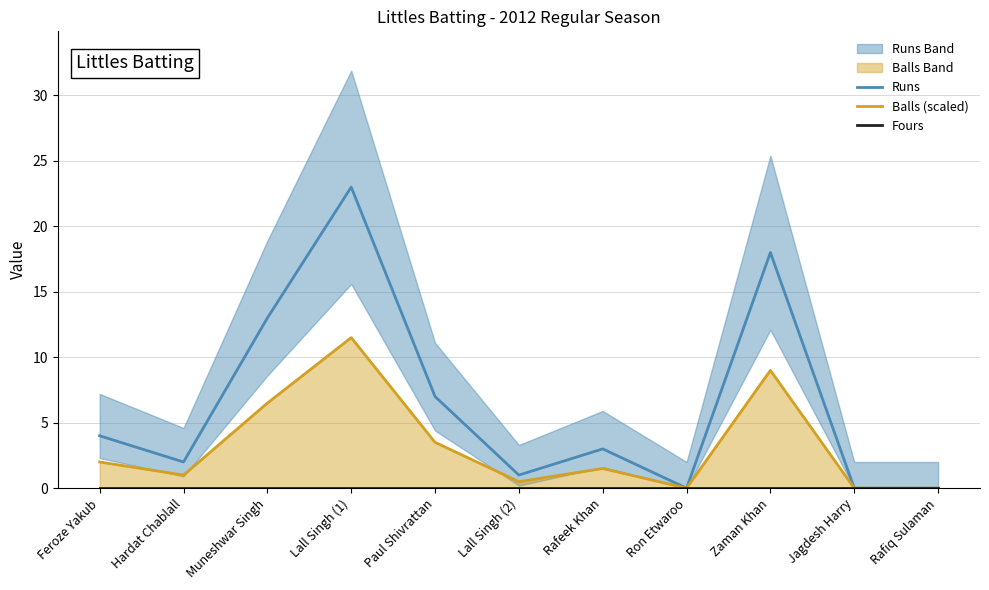

Does the chart display data point markers on the line(s)?

No